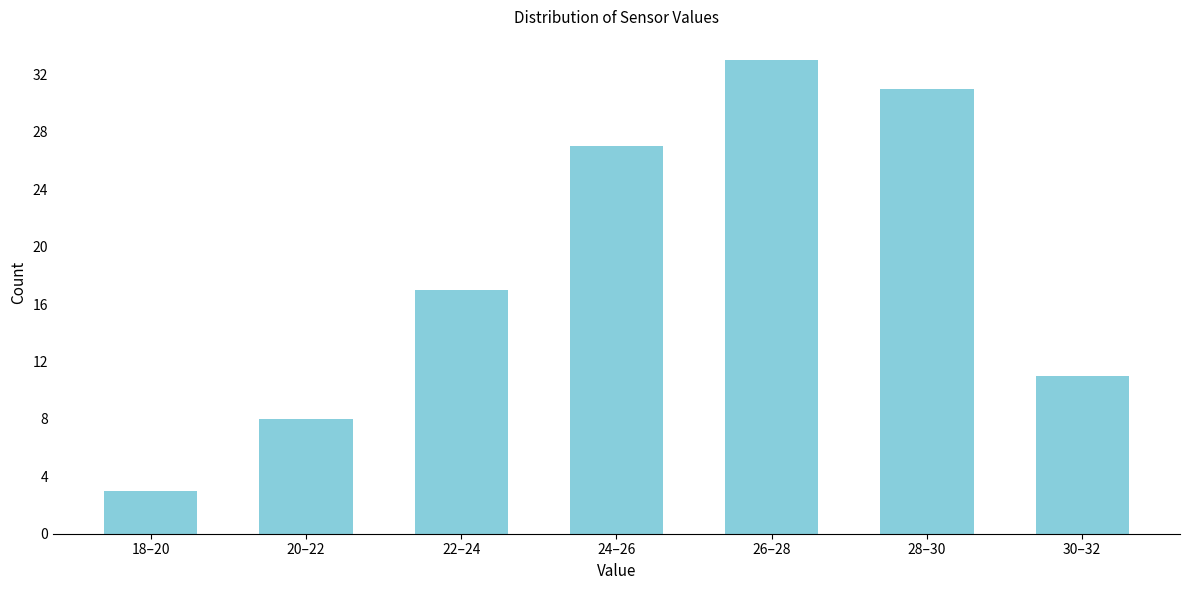

Reading left to right, transcribe all the data shown in this chart.

3	8	17	27	33	31	11